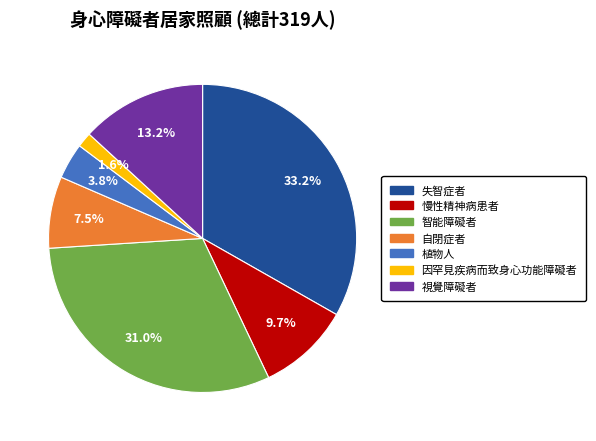

What percentage do 植物人 and 失智症者 together represent?

37.0%